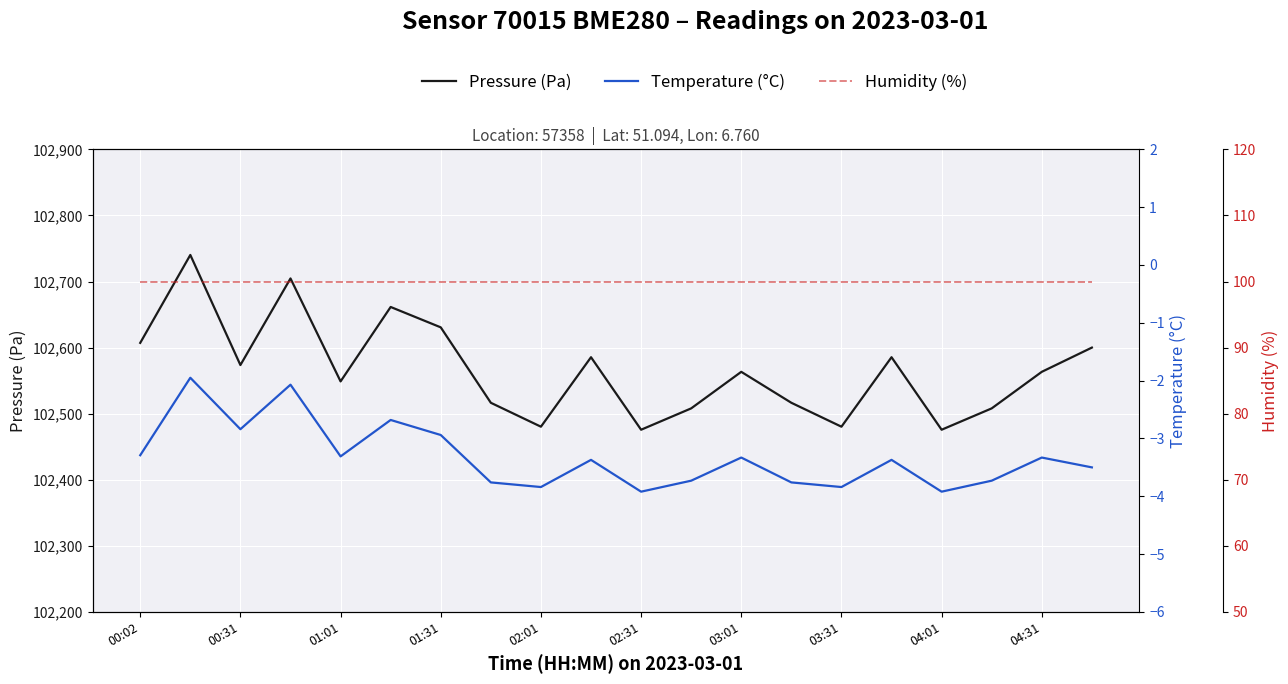

What is the label of the 7th point from the right?

13